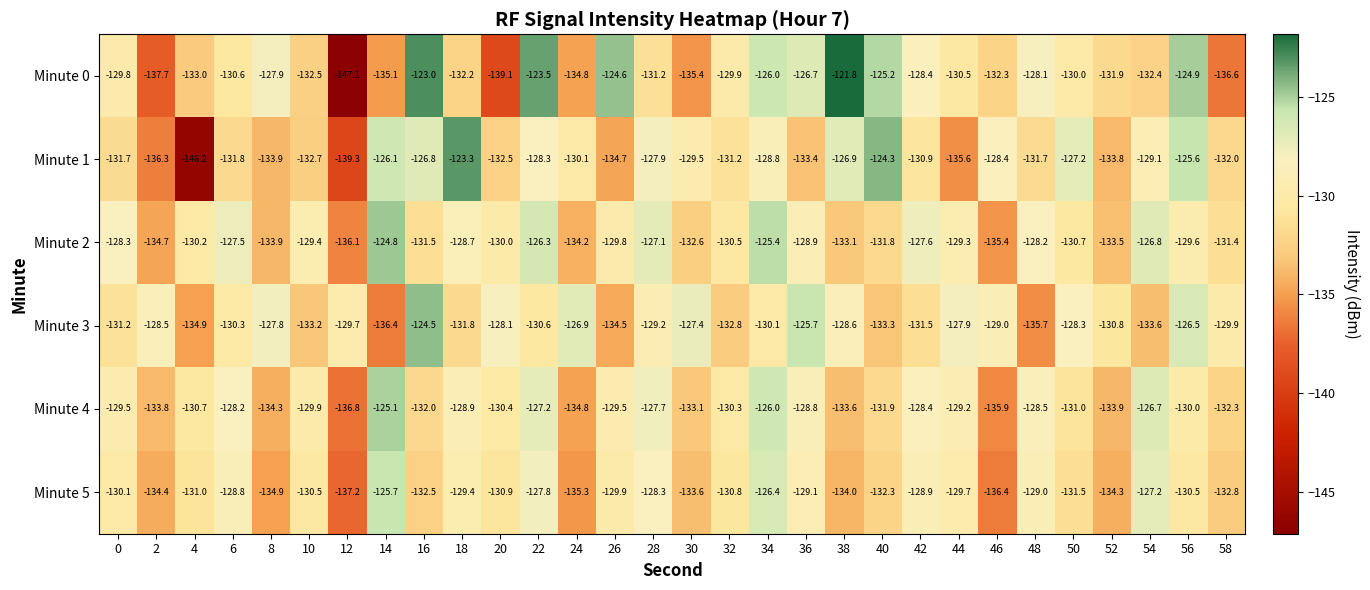

What is the difference between the maximum and minimum values in the Minute 4 series?

11.7